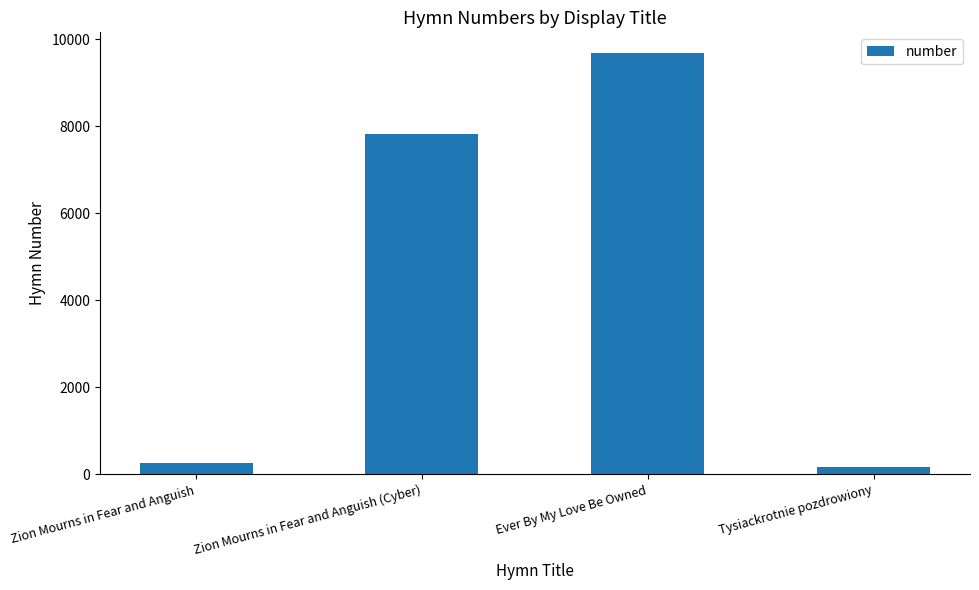

What is the change in value from Zion Mourns in Fear and Anguish to Zion Mourns in Fear and Anguish (Cyber)?

+7558